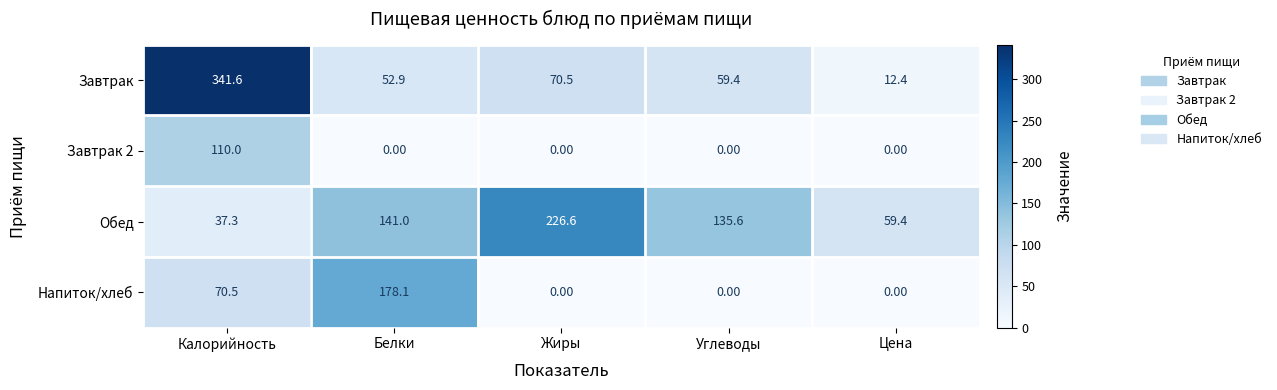

What is the difference between the highest and lowest values at Жиры?

226.6